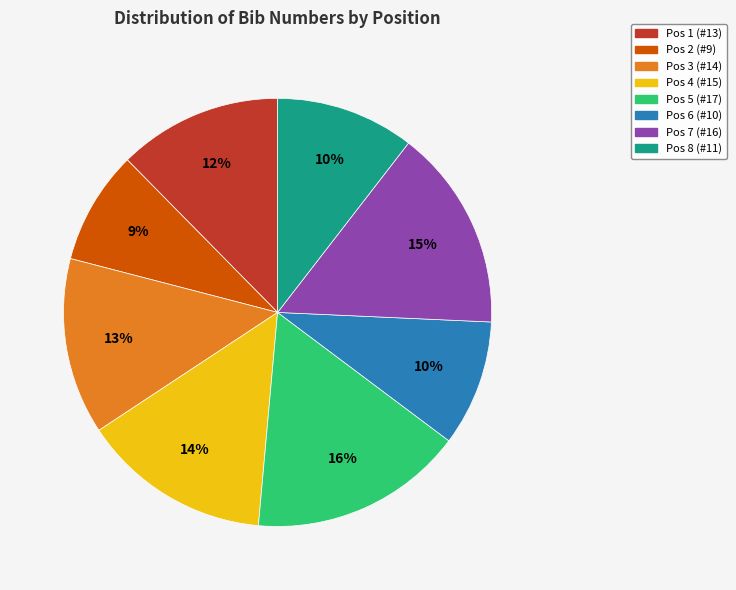

To the nearest percent, what percentage of the pie is Pos 4 (#15)?

14%